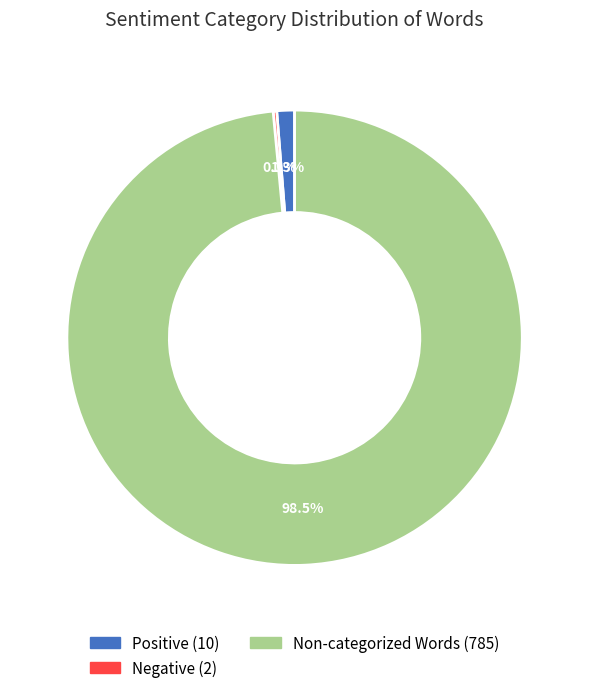

Is there any slice that represents more than half of the pie?

Yes